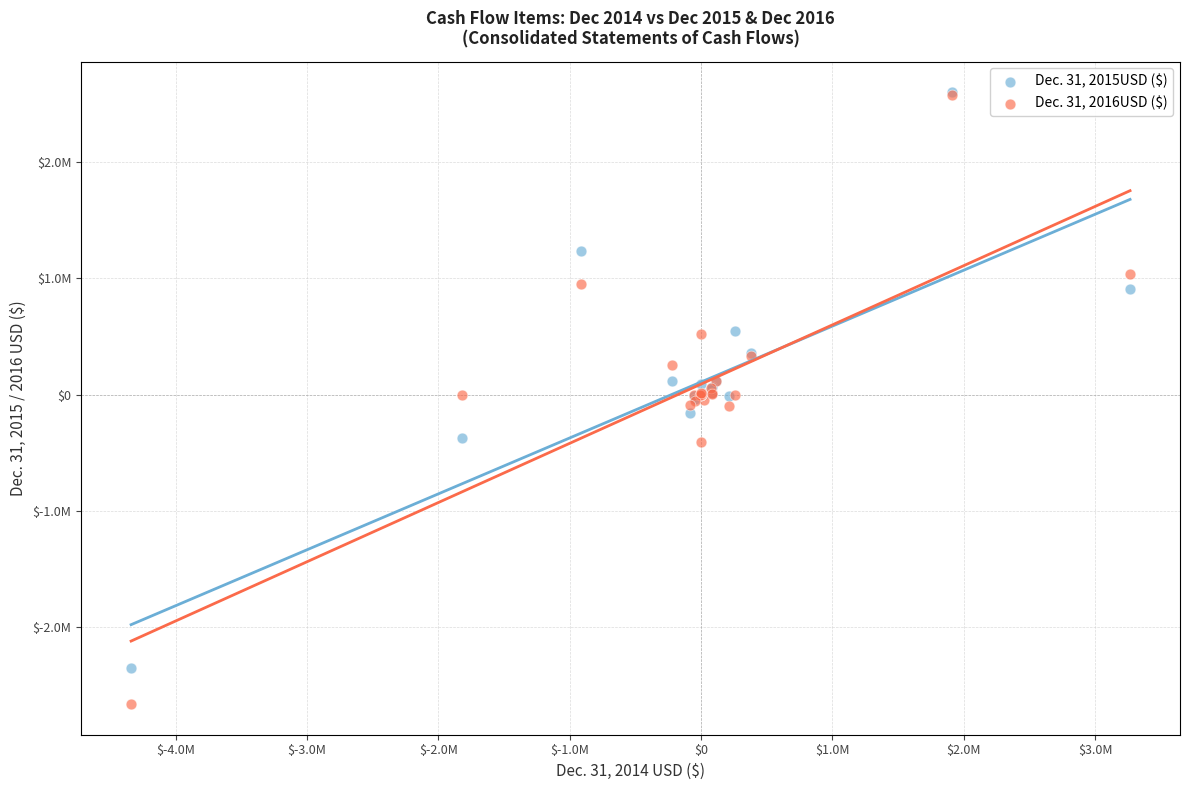

Which series reaches the minimum Y coordinate?

Dec. 31, 2016USD ($)